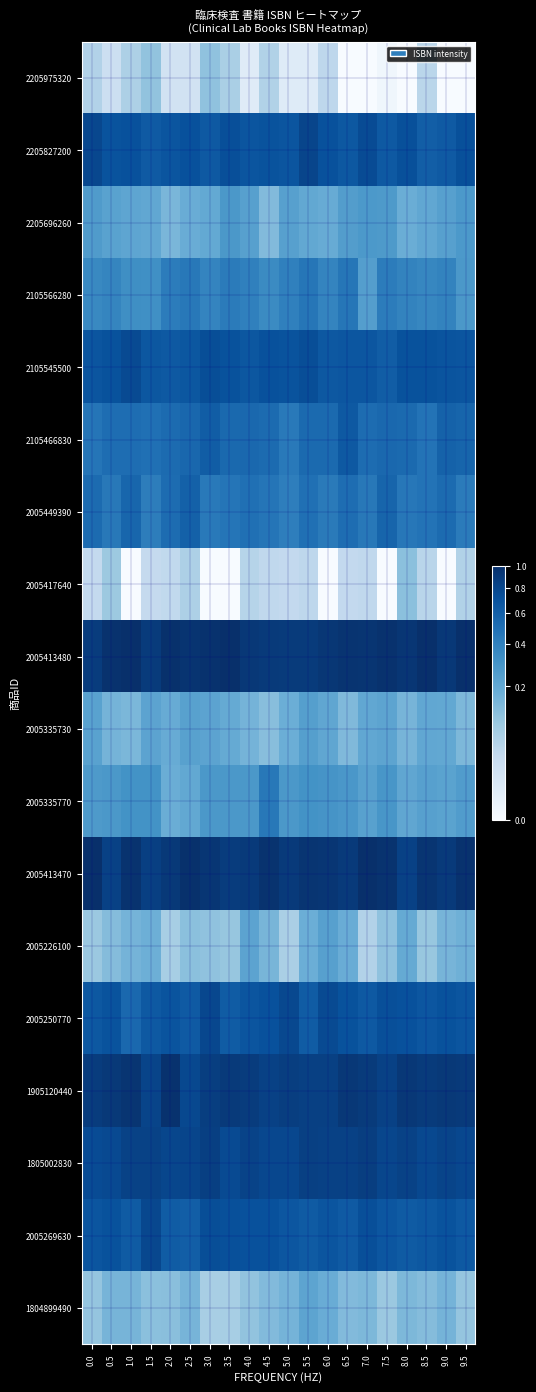

Which label corresponds to the largest value in the chart?

3.5